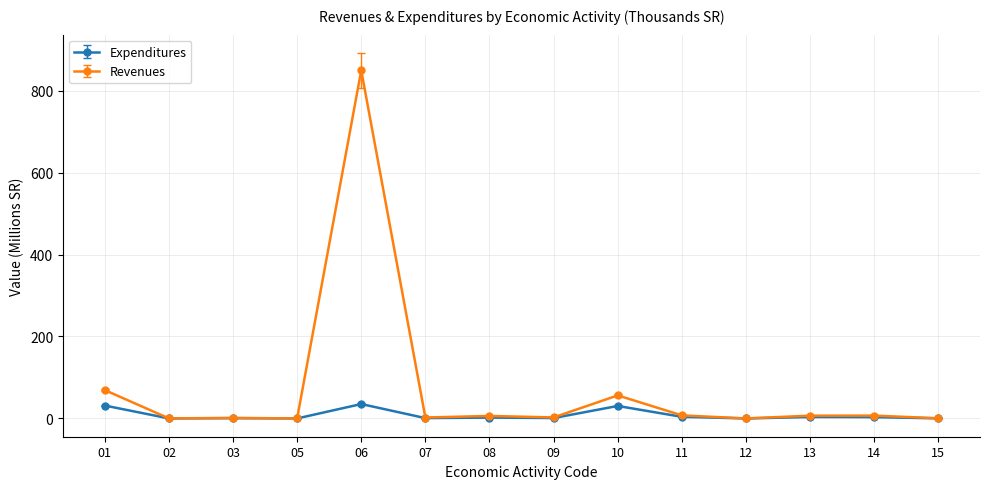

What is the maximum value shown in the chart?

849.5